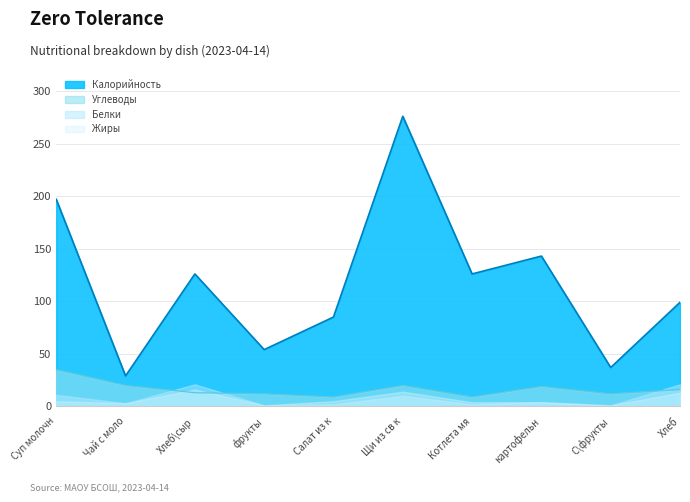

True or false: Углеводы has more than 1 points higher than both neighbors.

True